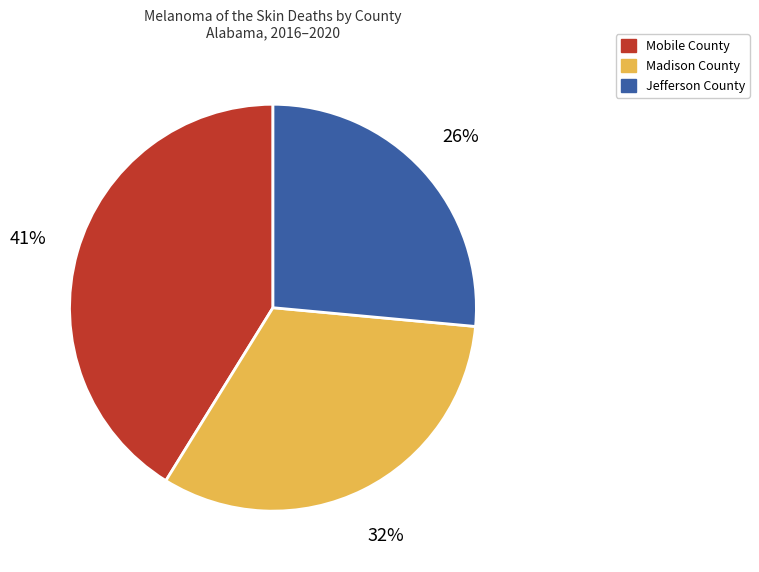

The Jefferson County slice represents 4% of the pie. True or false?

False